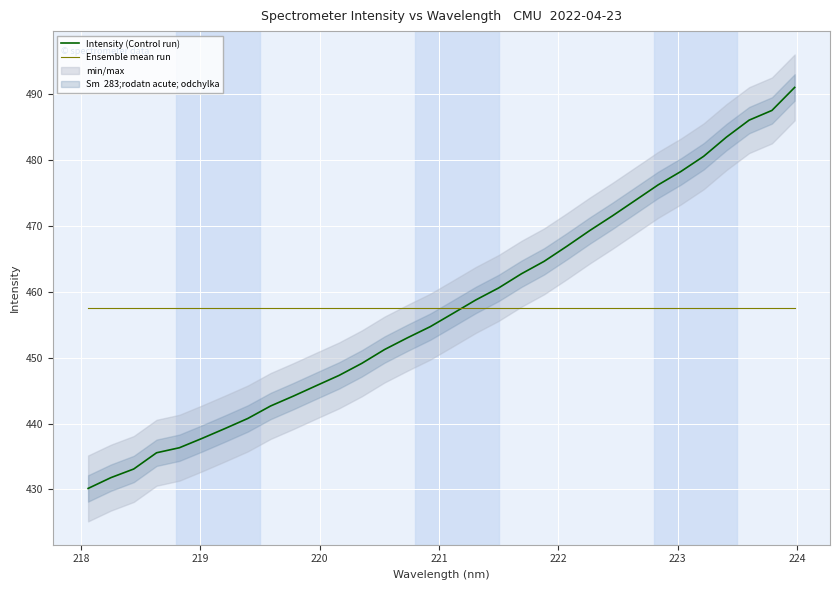

How many intersections are there between Ensemble mean run and Intensity (Control run)?

1